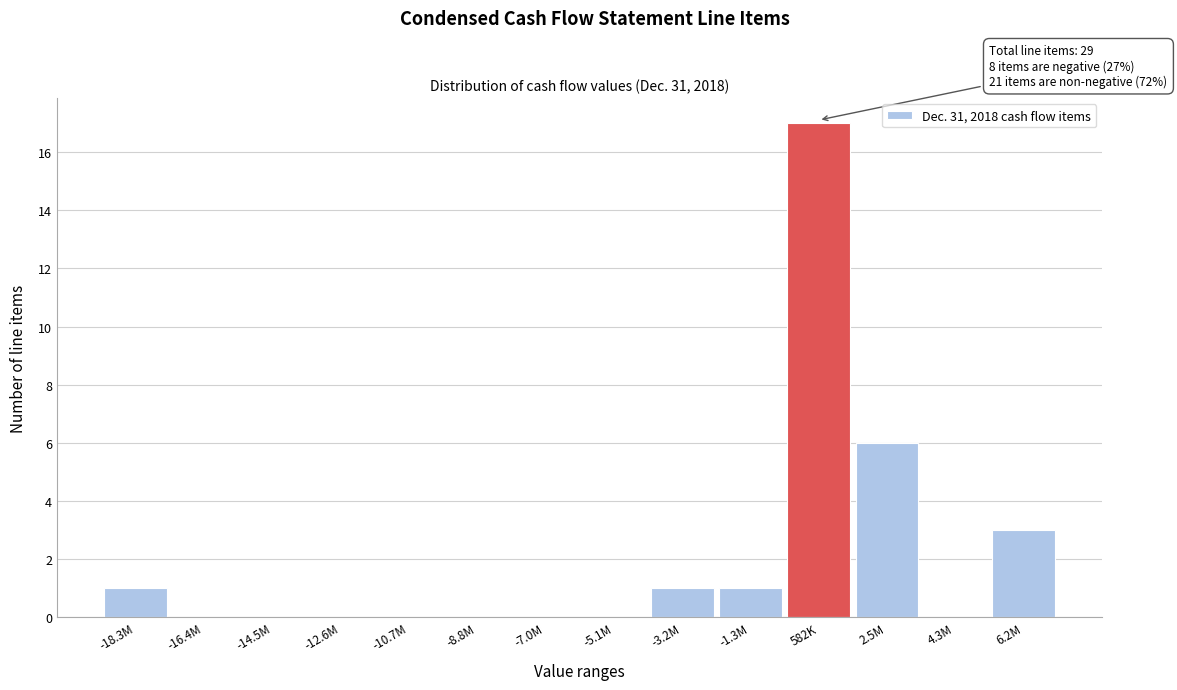

Reading left to right, list all the values displayed in this chart.

-18.3M=1	-16.4M=0	-14.5M=0	-12.6M=0	-10.7M=0	-8.8M=0	-7.0M=0	-5.1M=0	-3.2M=1	-1.3M=1	582K=17	2.5M=6	4.3M=0	6.2M=3